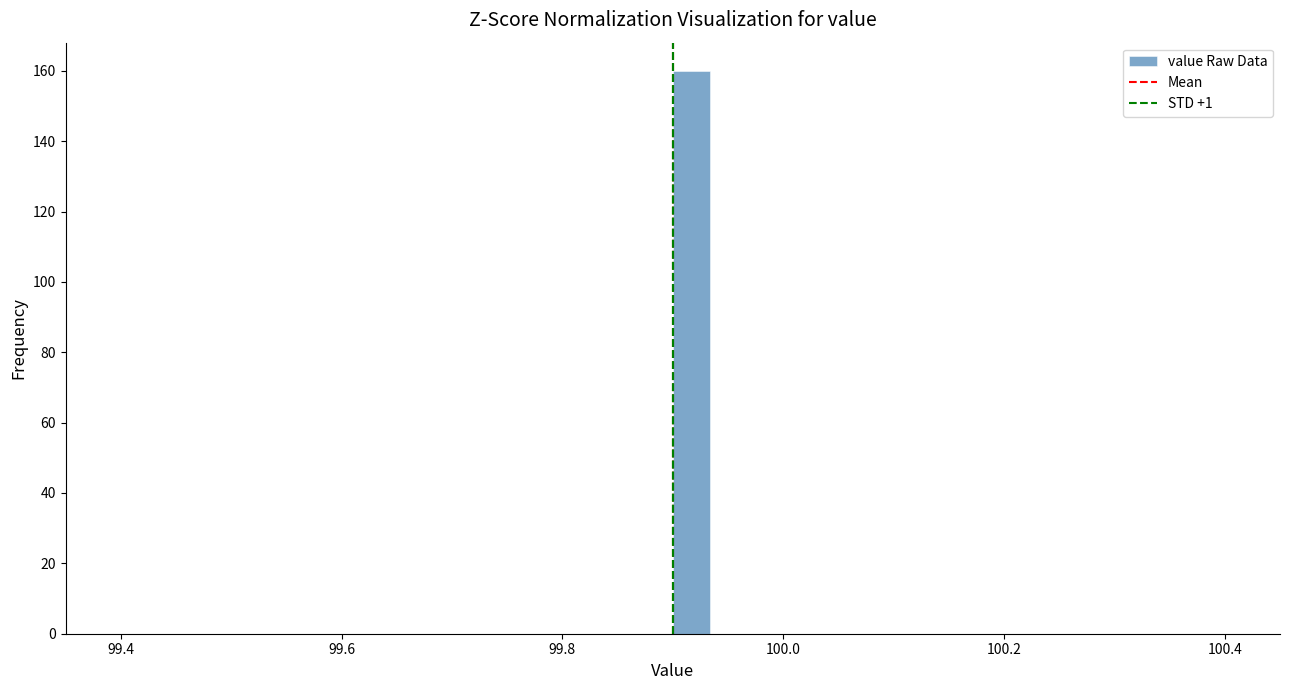

Read against the x-axis, roughly where is the centre of the tallest bar?

99.92